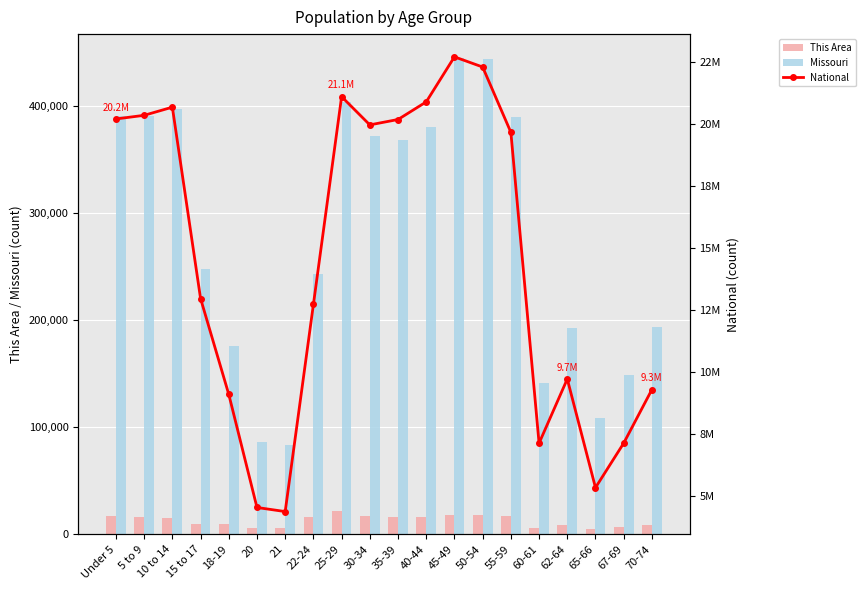

At which label does Missouri first exceed 368070?

Under 5